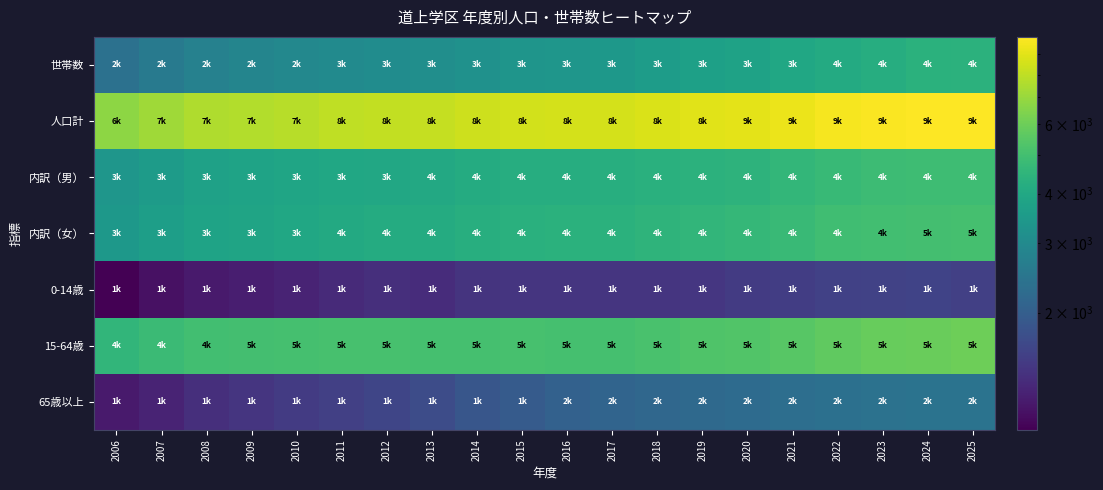

Reading left to right, list all the values displayed in this chart.

世帯数: 2006=2379	2007=2568	2008=2755	2009=2858	2010=2934	2011=3012	2012=3075	2013=3128	2014=3220	2015=3319	2016=3376	2017=3435	2018=3568	2019=3701	2020=3771	2021=3933	2022=4096	2023=4211	2024=4338	2025=4411
人口計: 2006=6771	2007=7180	2008=7555	2009=7664	2010=7823	2011=8004	2012=8109	2013=8150	2014=8369	2015=8500	2016=8561	2017=8609	2018=8787	2019=8951	2020=9092	2021=9322	2022=9632	2023=9817	2024=9928	2025=9961
内訳（男）: 2006=3354	2007=3546	2008=3735	2009=3806	2010=3874	2011=3954	2012=3998	2013=4026	2014=4114	2015=4189	2016=4213	2017=4238	2018=4310	2019=4397	2020=4454	2021=4577	2022=4715	2023=4831	2024=4883	2025=4887
内訳（女）: 2006=3417	2007=3634	2008=3820	2009=3858	2010=3949	2011=4050	2012=4111	2013=4124	2014=4255	2015=4311	2016=4348	2017=4371	2018=4477	2019=4554	2020=4638	2021=4745	2022=4917	2023=4986	2024=5045	2025=5074
0-14歳: 2006=1010	2007=1122	2008=1192	2009=1225	2010=1263	2011=1330	2012=1380	2013=1352	2014=1427	2015=1439	2016=1438	2017=1432	2018=1437	2019=1446	2020=1503	2021=1531	2022=1578	2023=1586	2024=1595	2025=1563
15-64歳: 2006=4570	2007=4786	2008=4989	2009=5007	2010=5059	2011=5122	2012=5106	2013=5080	2014=5085	2015=5109	2016=5072	2017=5073	2018=5176	2019=5303	2020=5333	2021=5478	2022=5699	2023=5843	2024=5928	2025=5991
65歳以上: 2006=1191	2007=1272	2008=1374	2009=1432	2010=1501	2011=1552	2012=1623	2013=1718	2014=1857	2015=1952	2016=2051	2017=2104	2018=2174	2019=2202	2020=2256	2021=2313	2022=2355	2023=2388	2024=2405	2025=2407